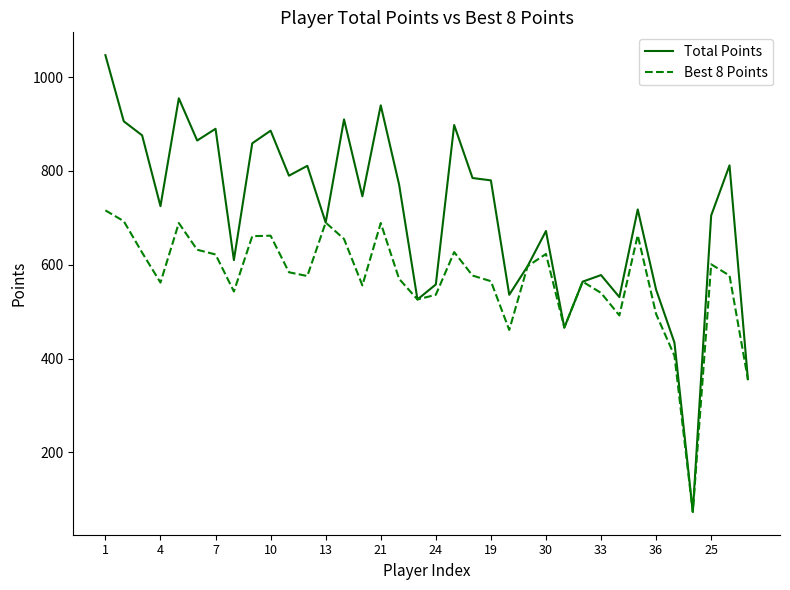

What are all the series names shown in the legend?

Total Points, Best 8 Points